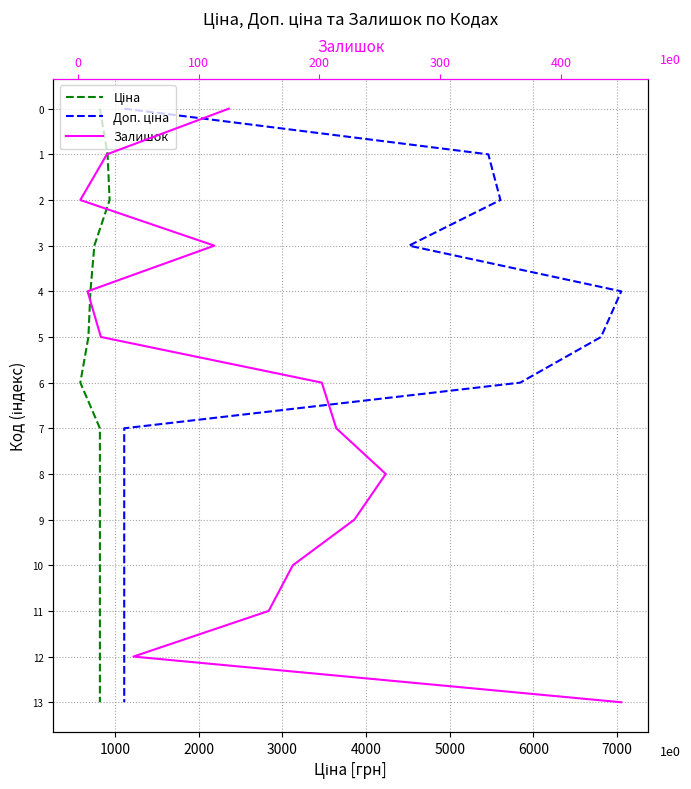

True or false: Доп. ціна has more than 0 points higher than both neighbors.

False